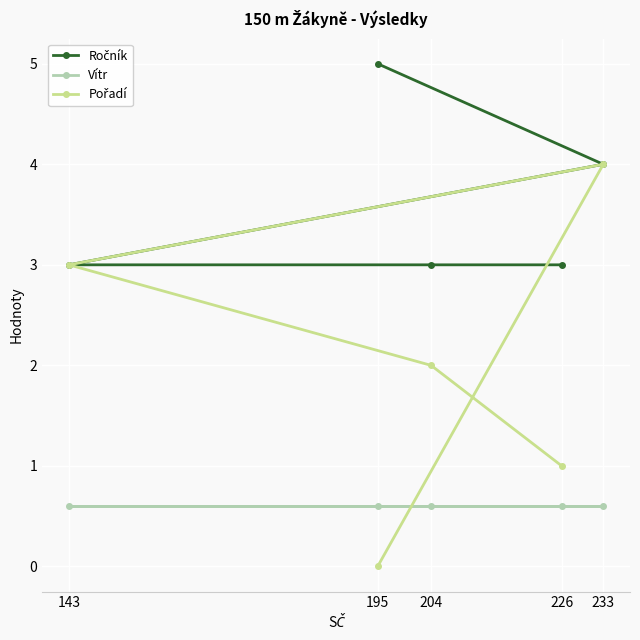

What is the total value across all series at 143?

6.6